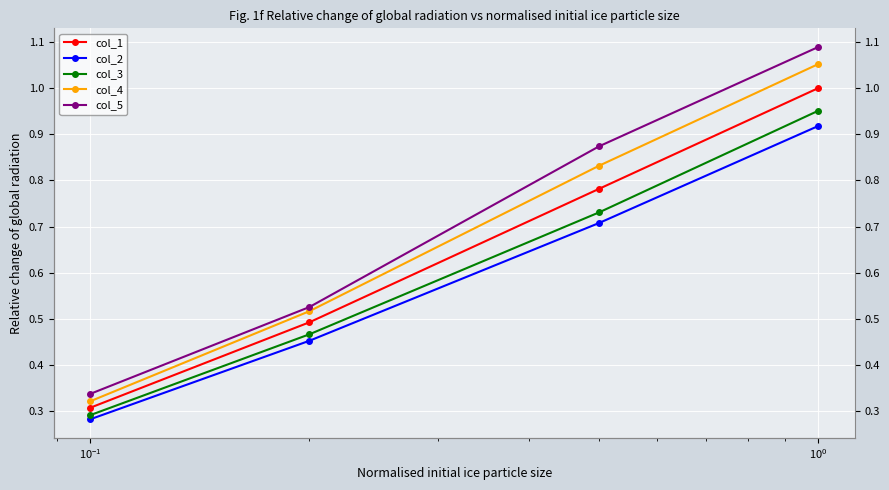

At how many categories does at least one series exceed 0?

4